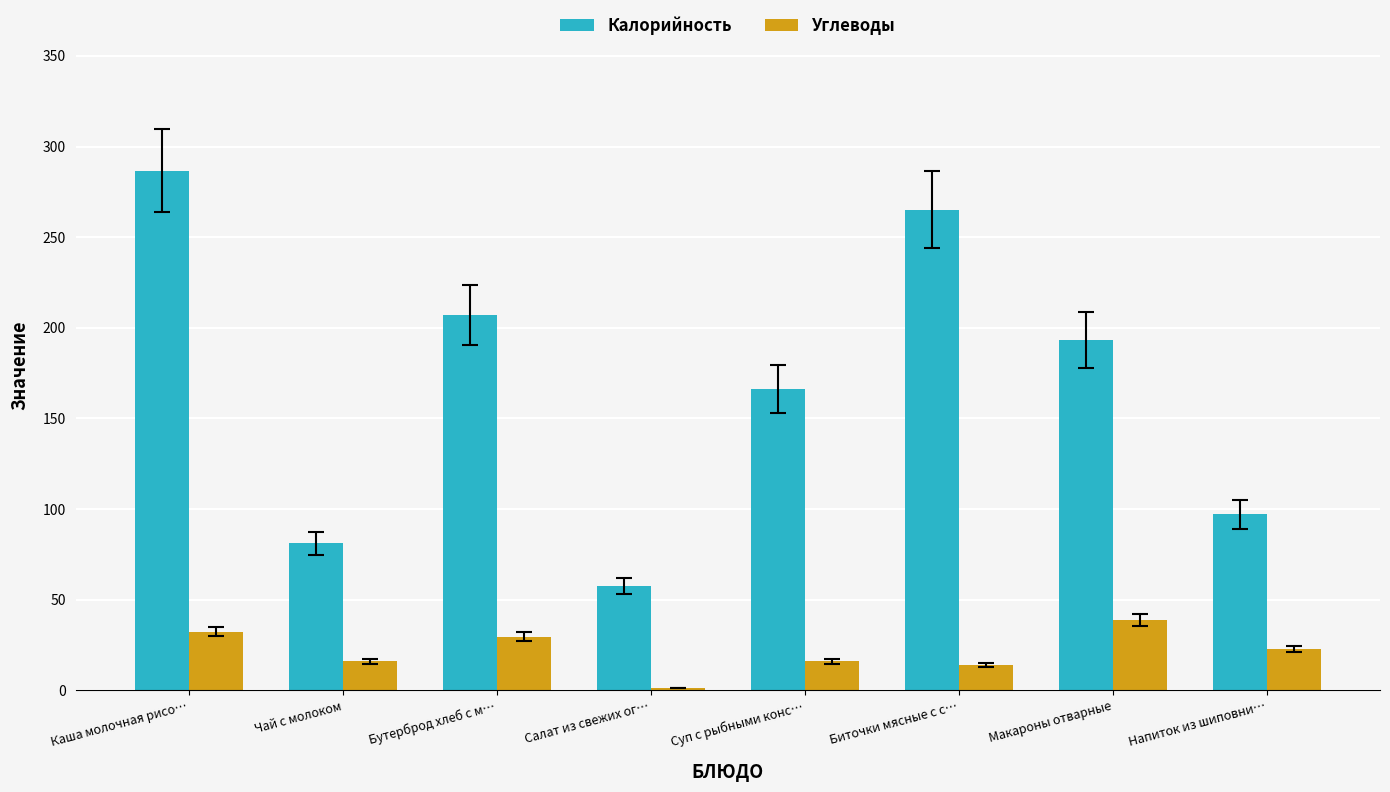

How many bars are there in each group?

2